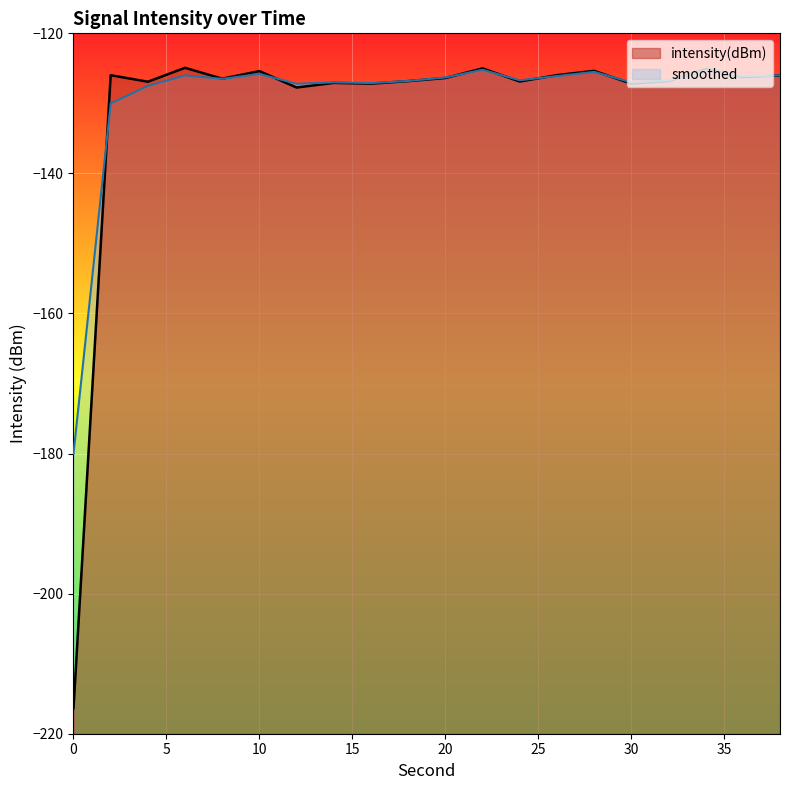

True or false: intensity(dBm) has more than 1 points higher than both neighbors.

True